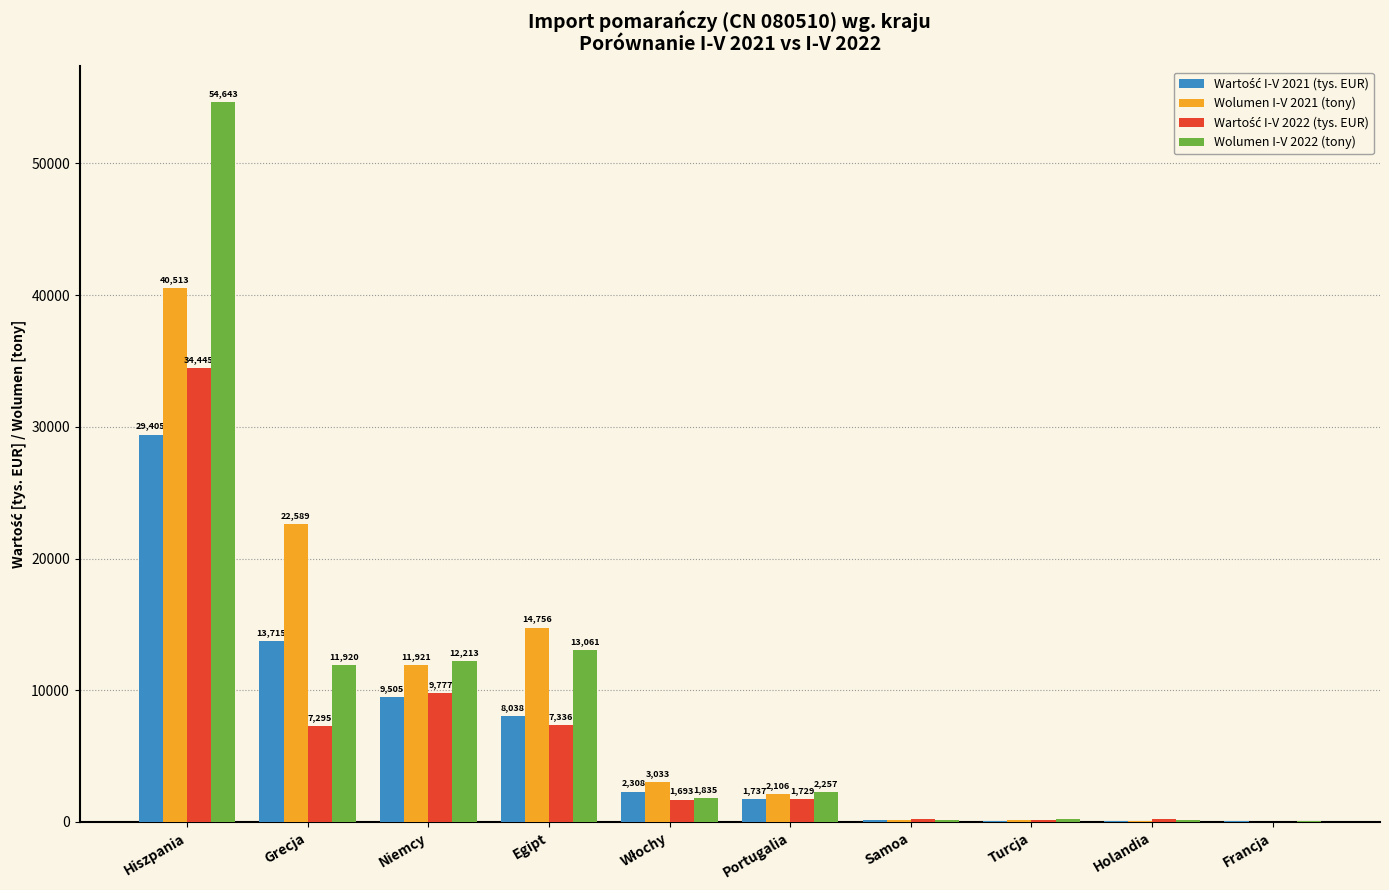

The Wolumen I-V 2022 (tony) series shows 115.1 at Holandia. True or false?

True